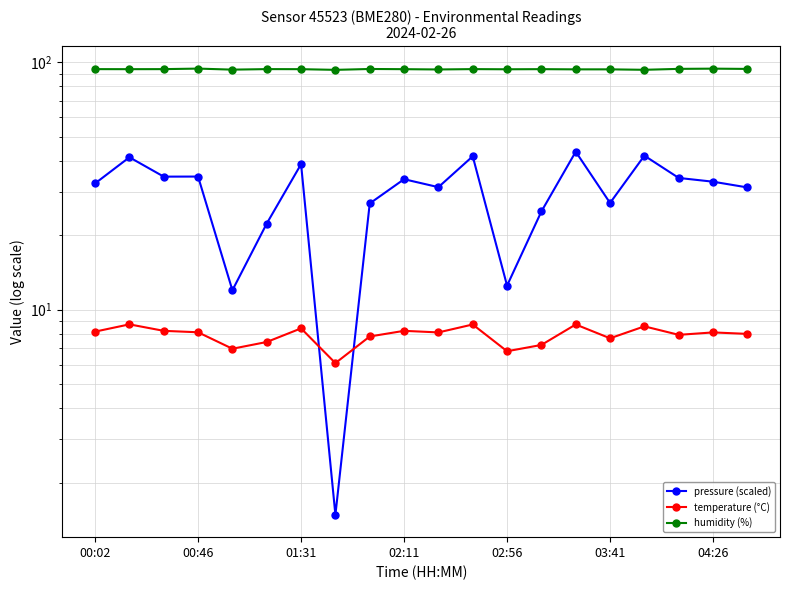

Rank the series at 01:31 from lowest to highest value.

temperature (°C), pressure (scaled), humidity (%)